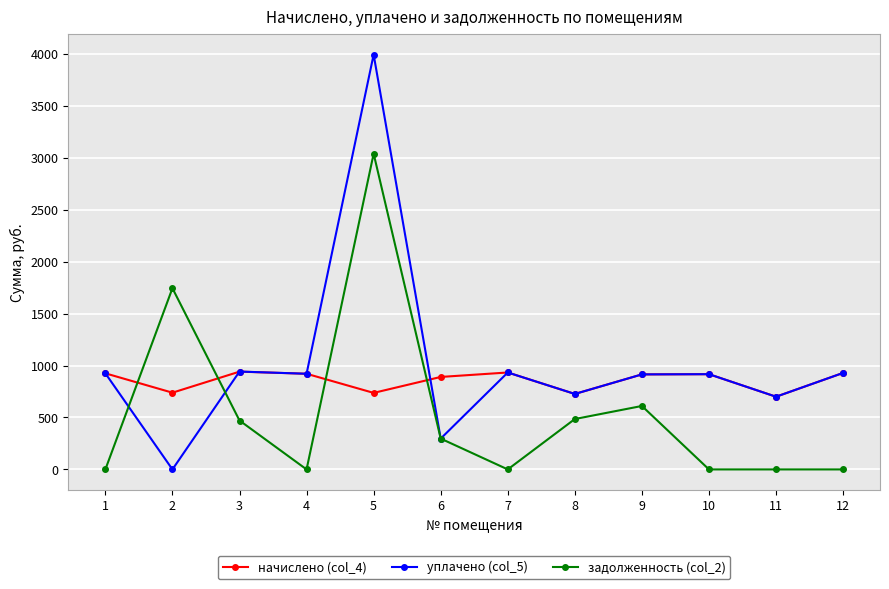

True or false: уплачено (col_5) and задолженность (col_2) intersect in this chart.

True